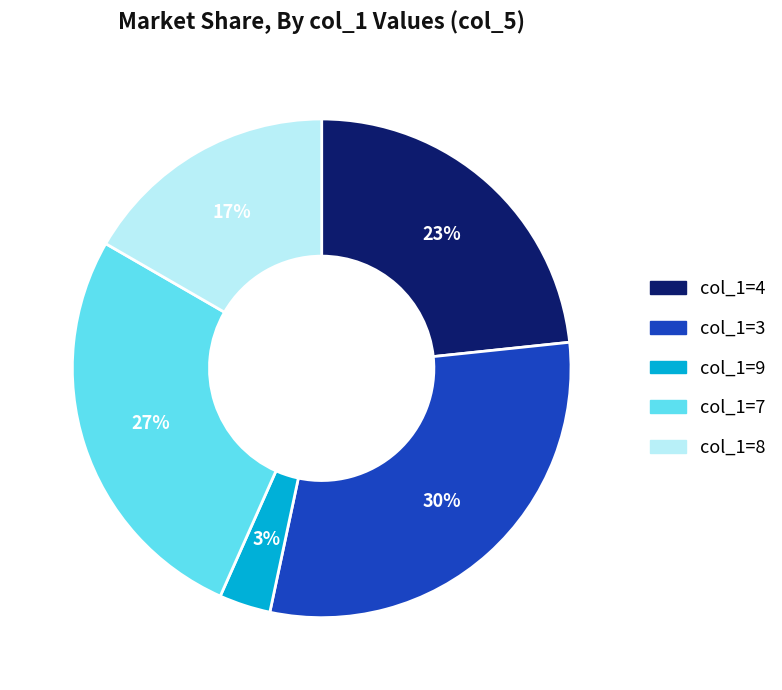

What percentage is the col_1=4 slice, to the nearest percent?

23%